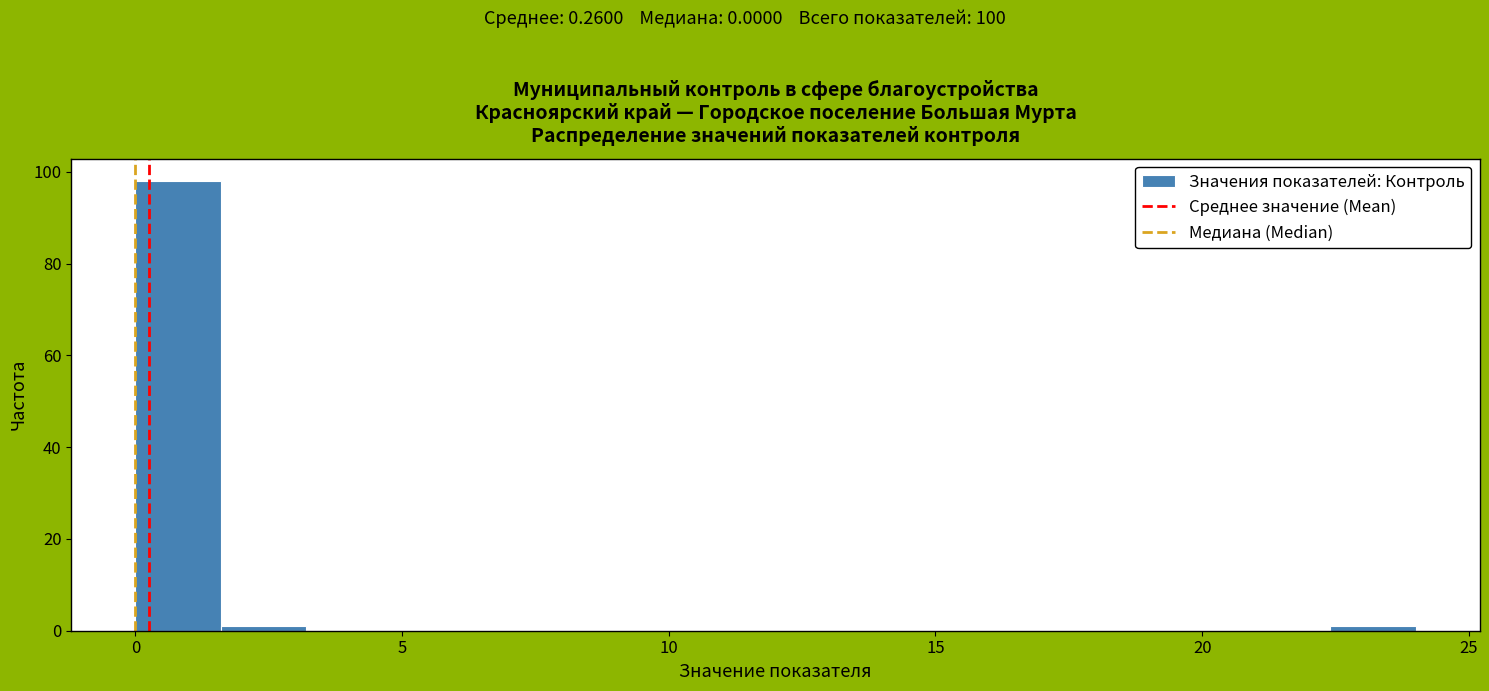

Read against the x-axis, roughly where is the centre of the tallest bar?

1.0